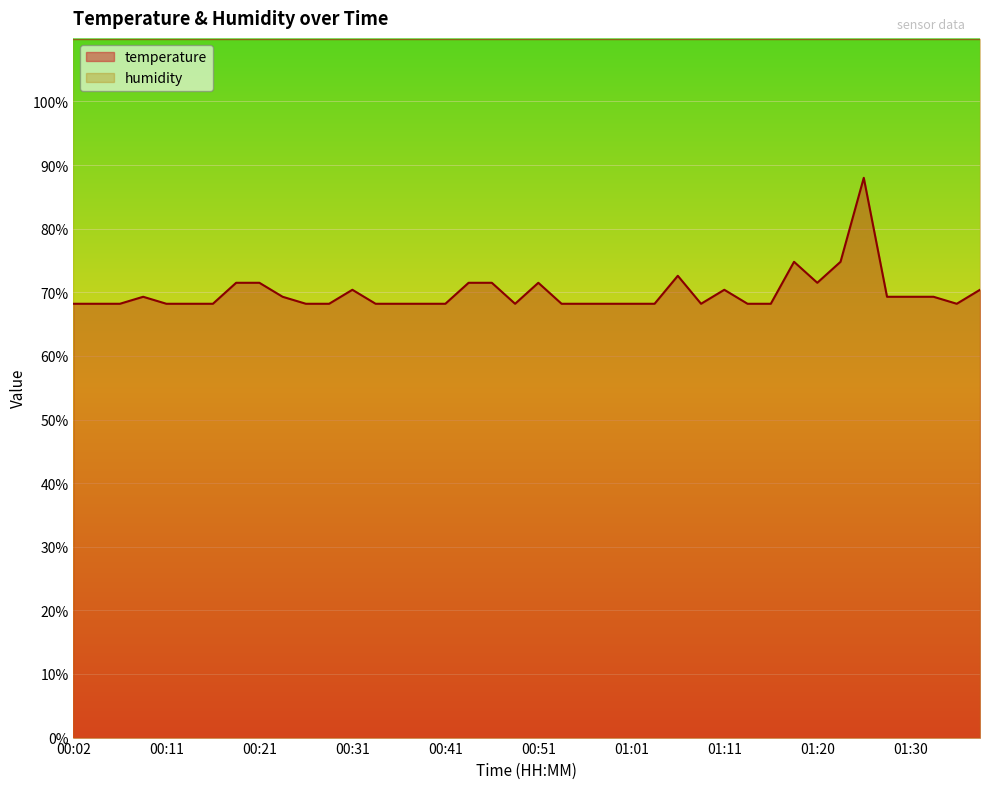

How many interior local valleys (lower than both neighbors) does the data have?

4